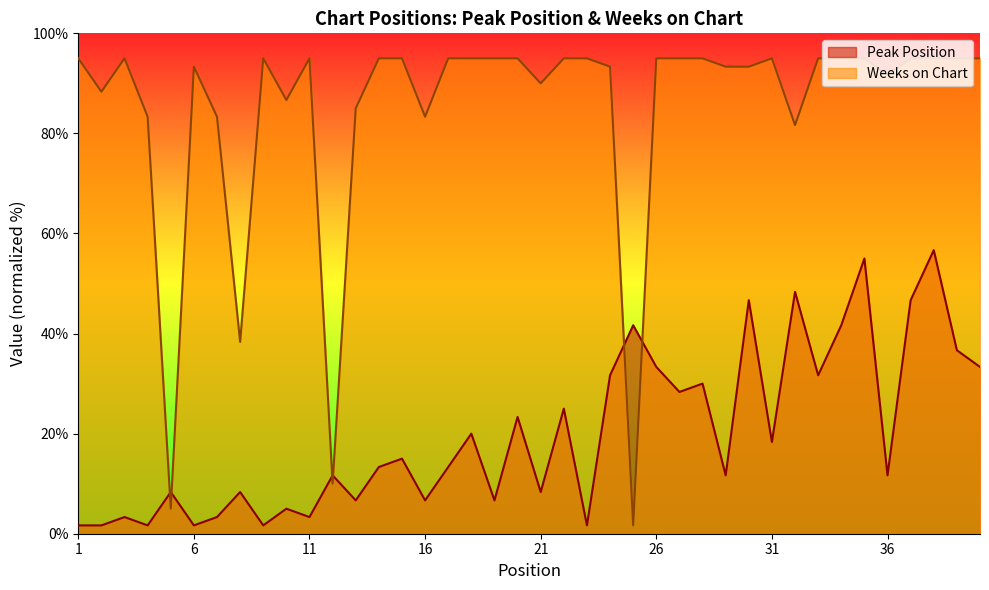

Which series has the largest total across all categories?

Weeks on Chart